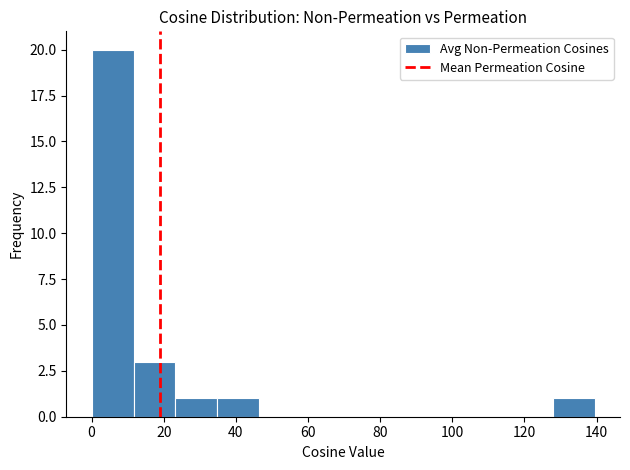

Reading left to right, list every bar in this chart as the range it spans on the x-axis followed by its height. Neither the bar edges nor the heights are printed on the chart, so give them approximately, as read against the axes.

0 to 12: 20
12 to 24: 3
24 to 34: 1
34 to 46: 1
46 to 58: 0
58 to 70: 0
70 to 82: 0
82 to 94: 0
94 to 104: 0
104 to 116: 0
116 to 128: 0
128 to 140: 1